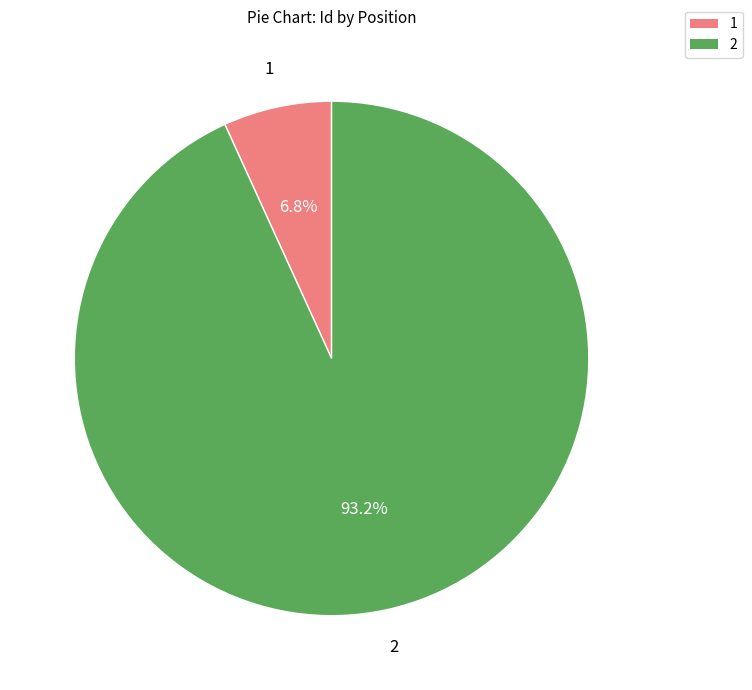

What is the smallest slice in the pie chart?

1